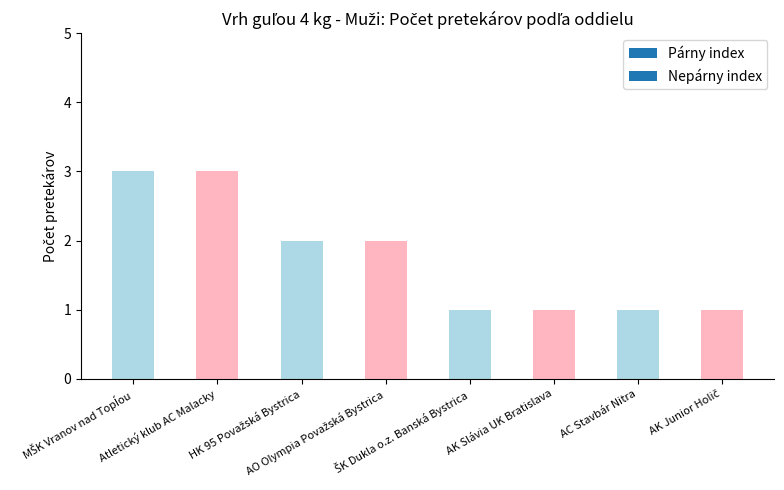

What is the maximum value shown in the chart?

3